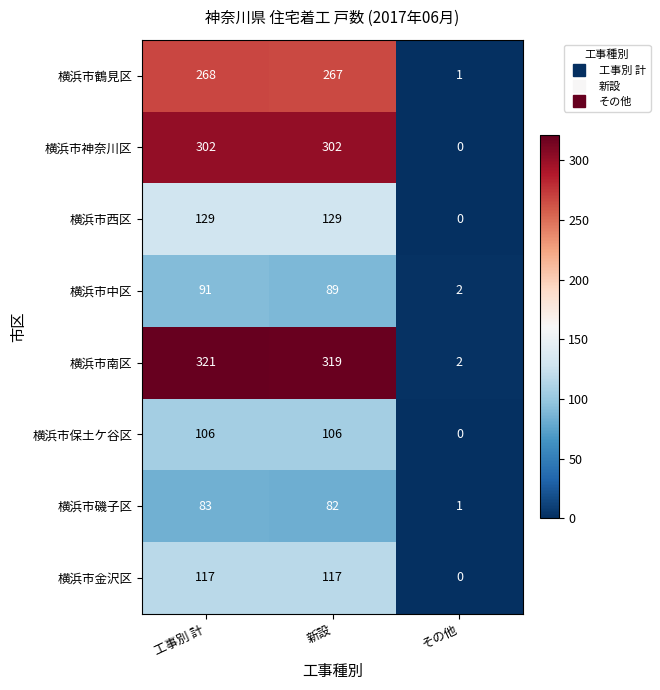

At how many categories does at least one series exceed 101?

2